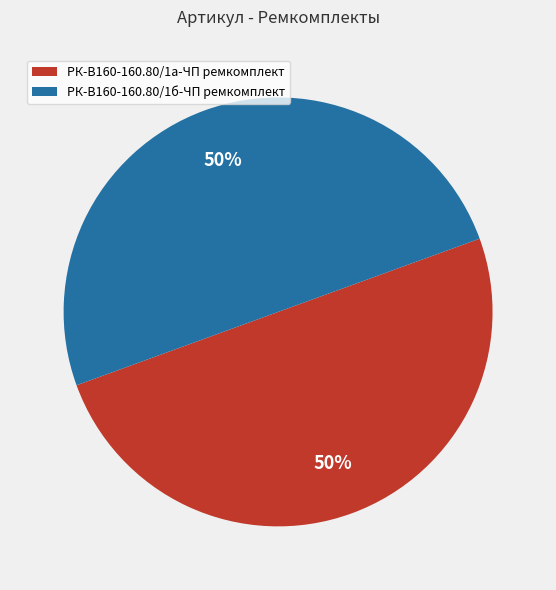

To the nearest percent, what portion does РК-В160-160.80/1б-ЧП ремкомплект represent?

50%